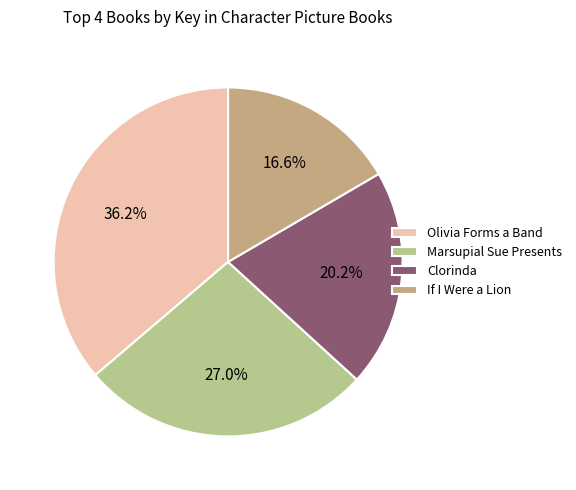

To the nearest percent, what percentage of the pie is Olivia Forms a Band?

36%